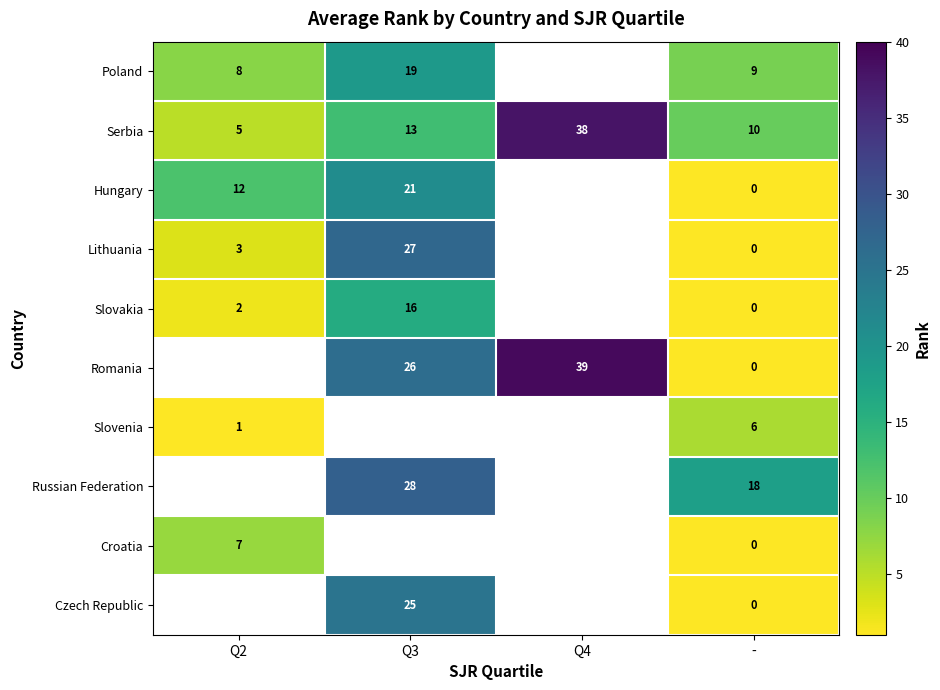

The value of Russian Federation at Q3 is 16. True or false?

False